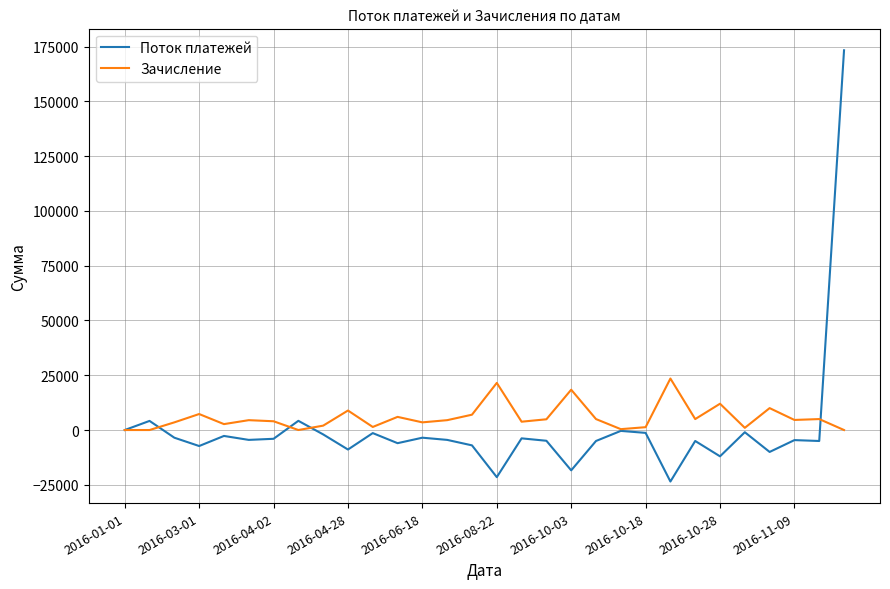

What are all the series names shown in the legend?

Поток платежей, Зачисление